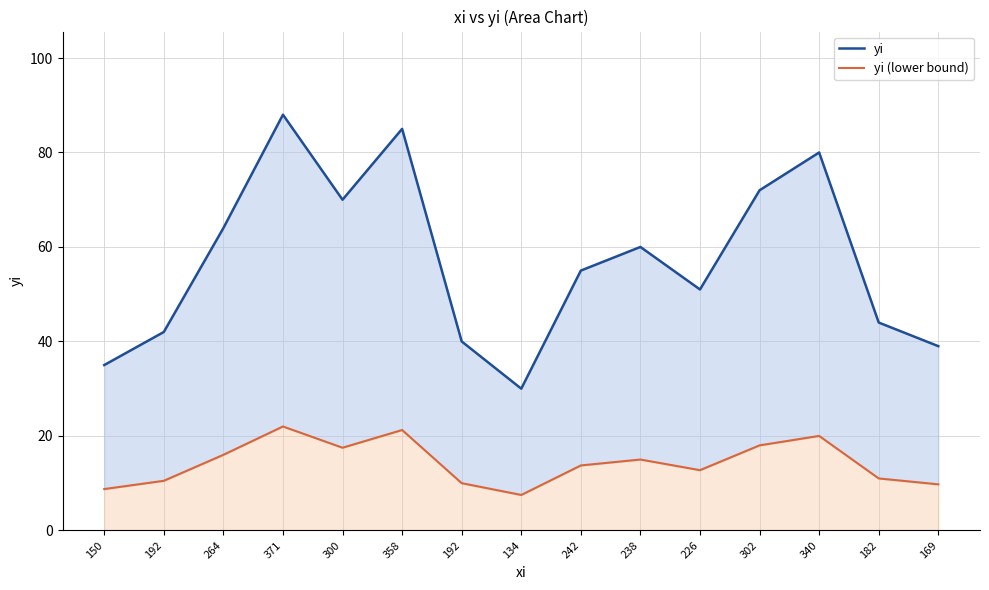

What is the difference between the maximum and second lowest values in the yi series?

53.0